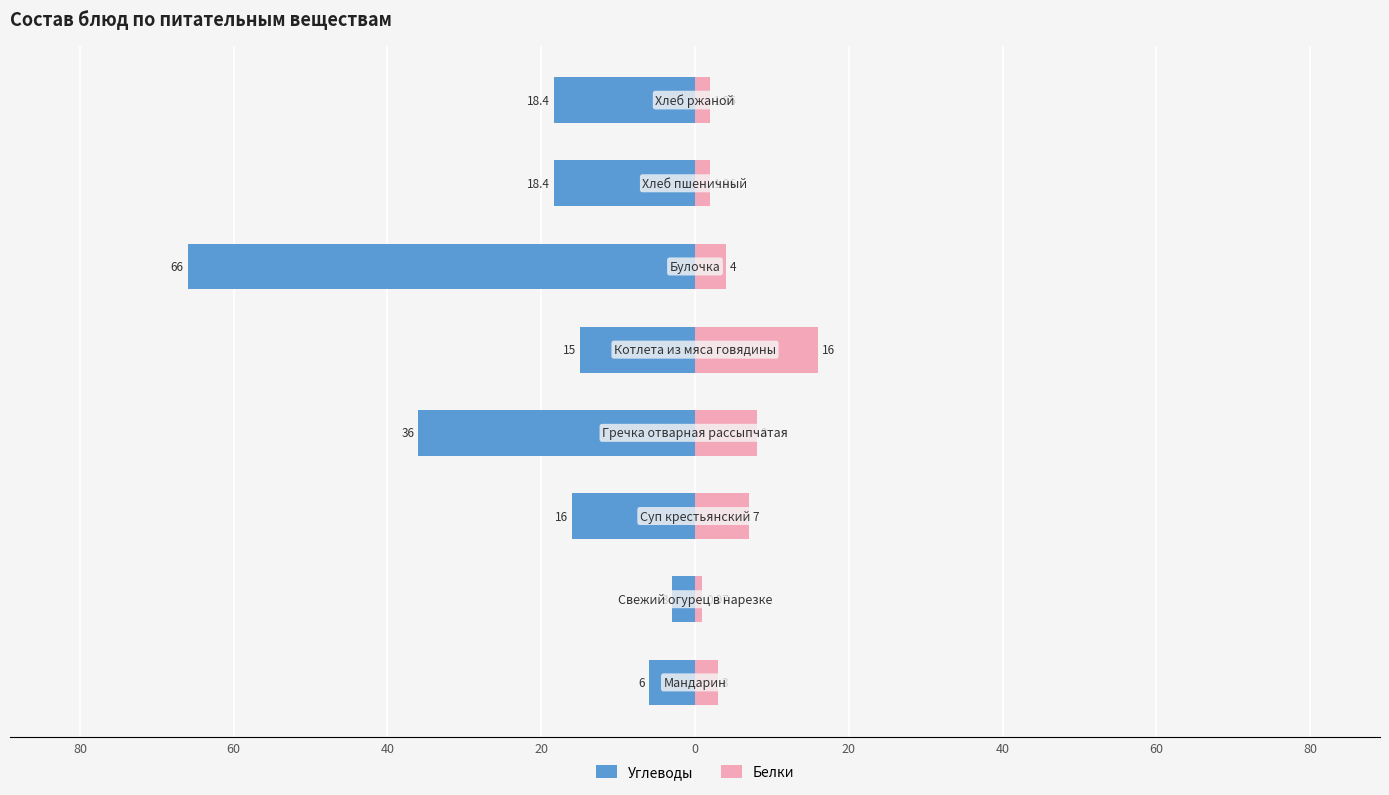

What is the value of the Белки bar at the 2nd from the left?

1.0